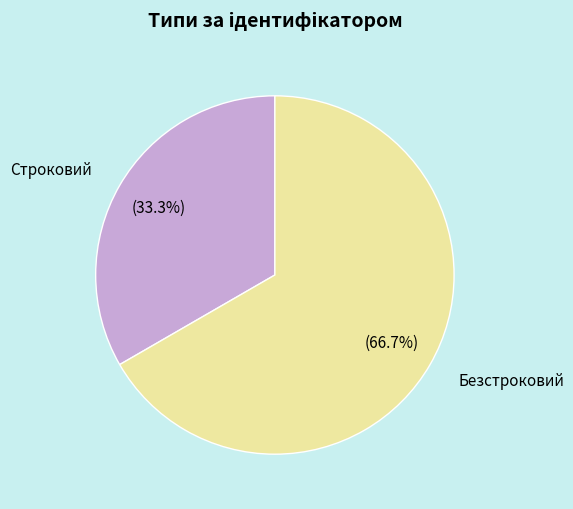

Is the sum of Строковий and Безстроковий greater than half?

Yes